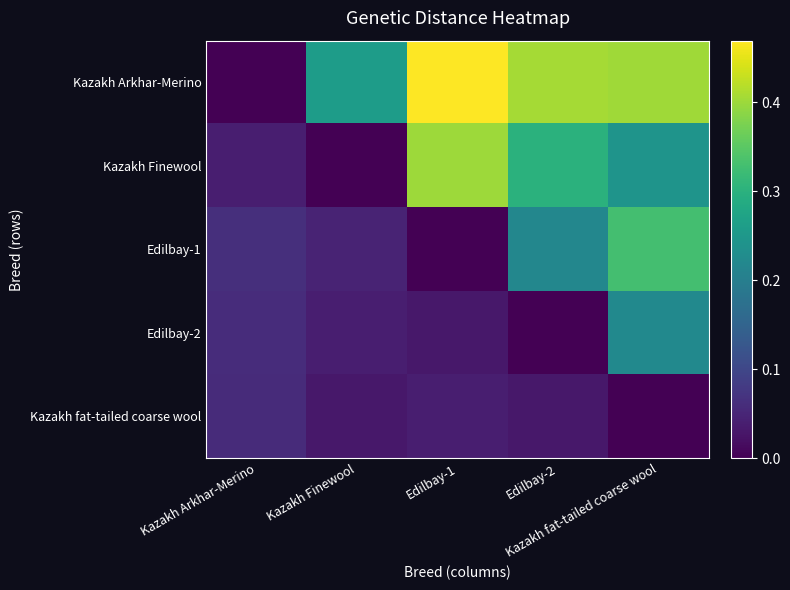

How many series are shown in this chart?

5